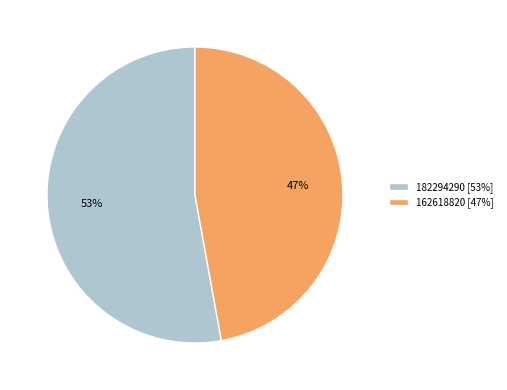

Combined, do 162618820 and 182294290 account for over 50%?

Yes